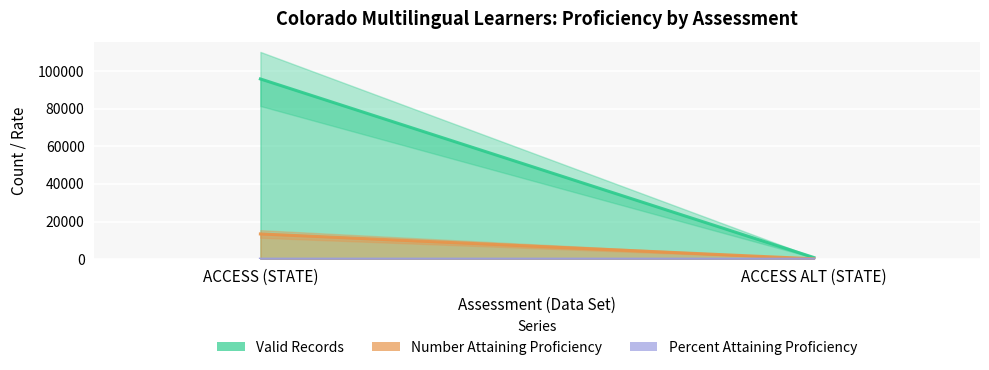

Which has a higher value, ACCESS (STATE) or ACCESS ALT (STATE)?

ACCESS (STATE)